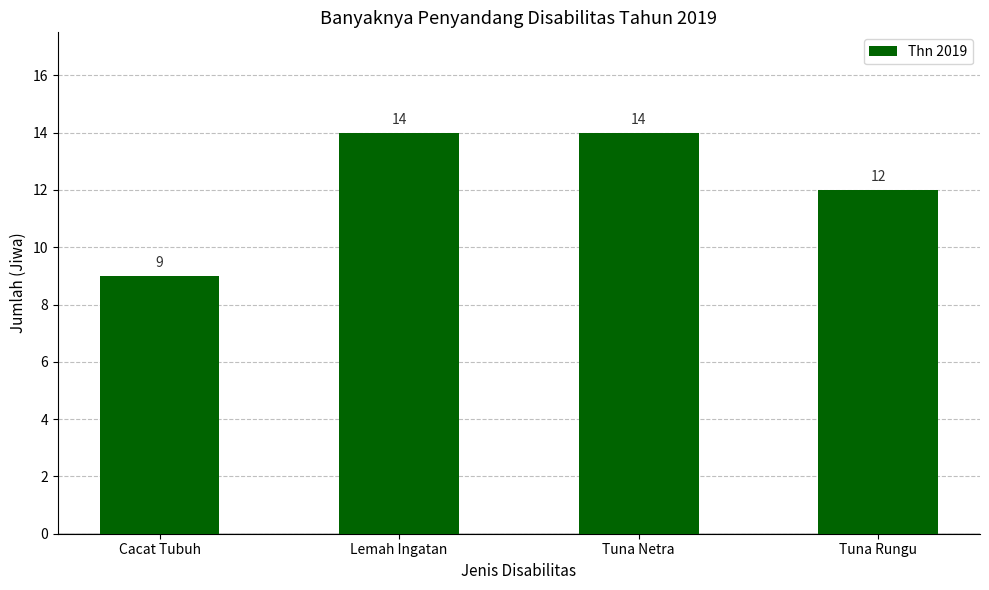

Count the values in the range 12 to 14.

3